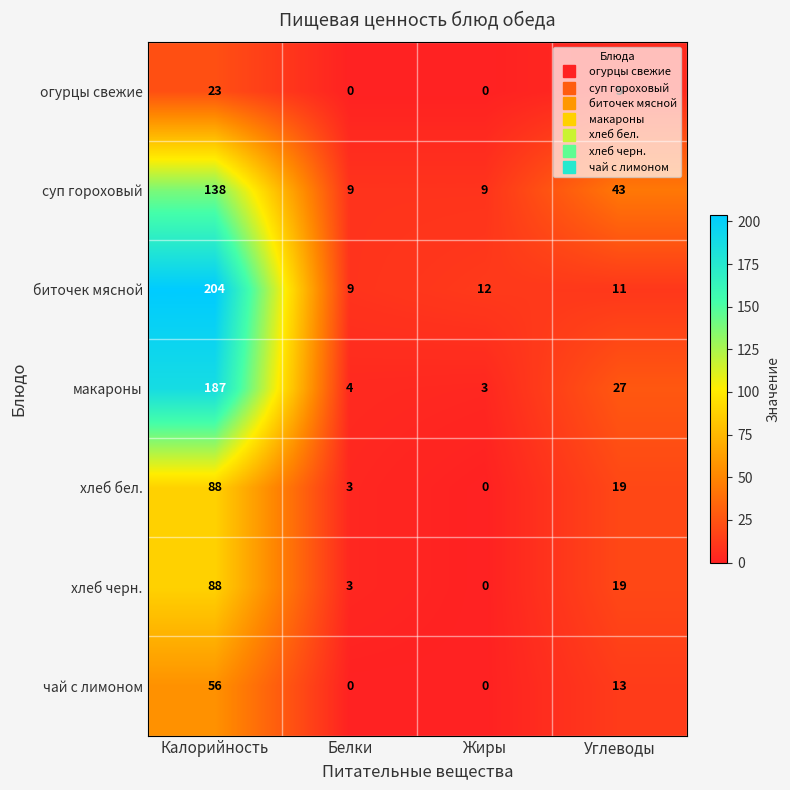

What is the difference between the maximum and minimum values in the хлеб бел. series?

88